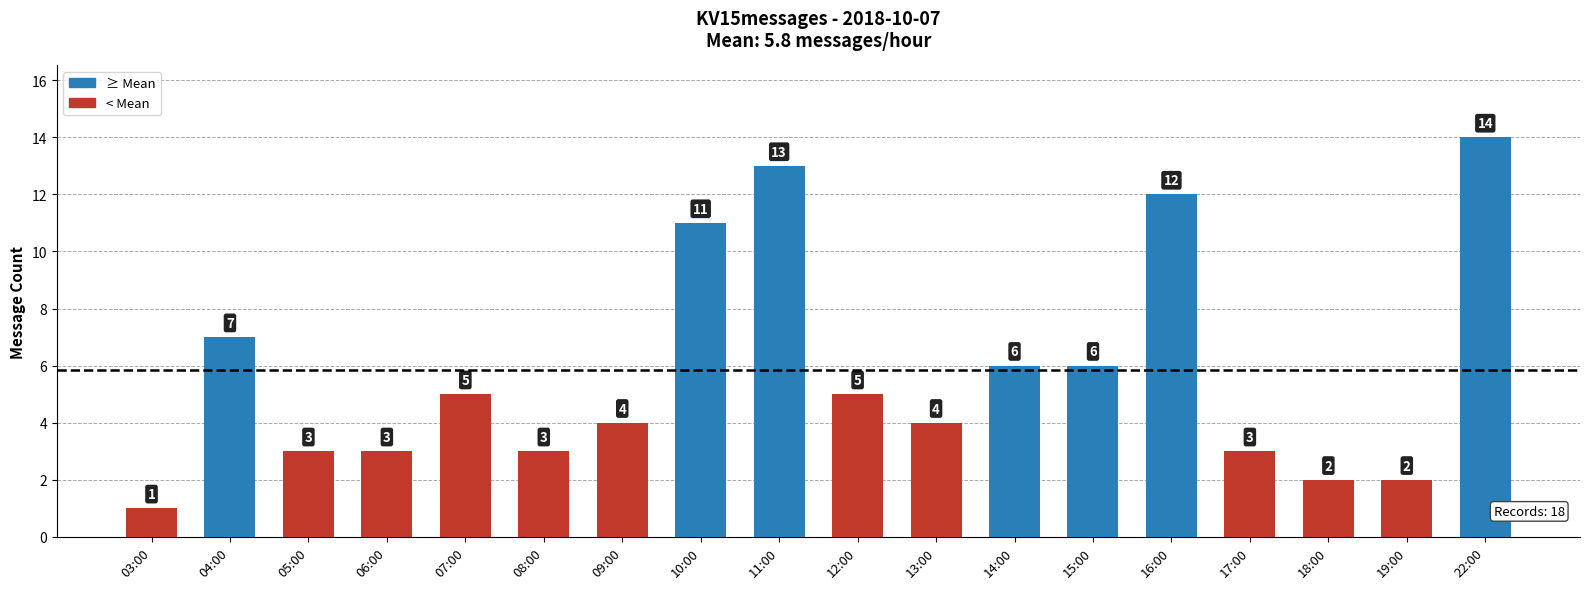

What is the sum of the values at 06:00 and 19:00?

5